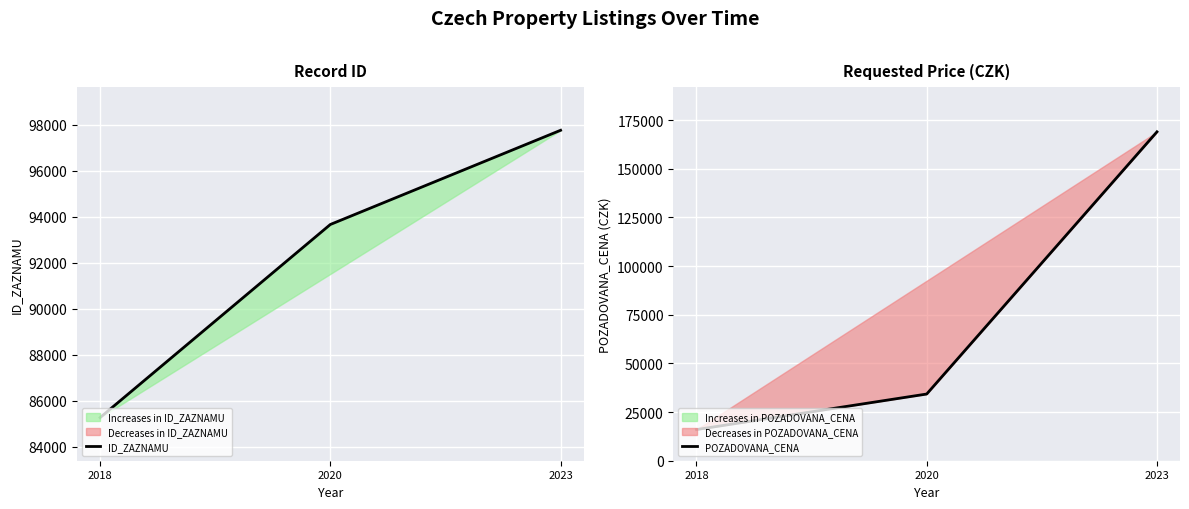

List the series in order of their overall mean, highest first.

ID_ZAZNAMU, POZADOVANA_CENA